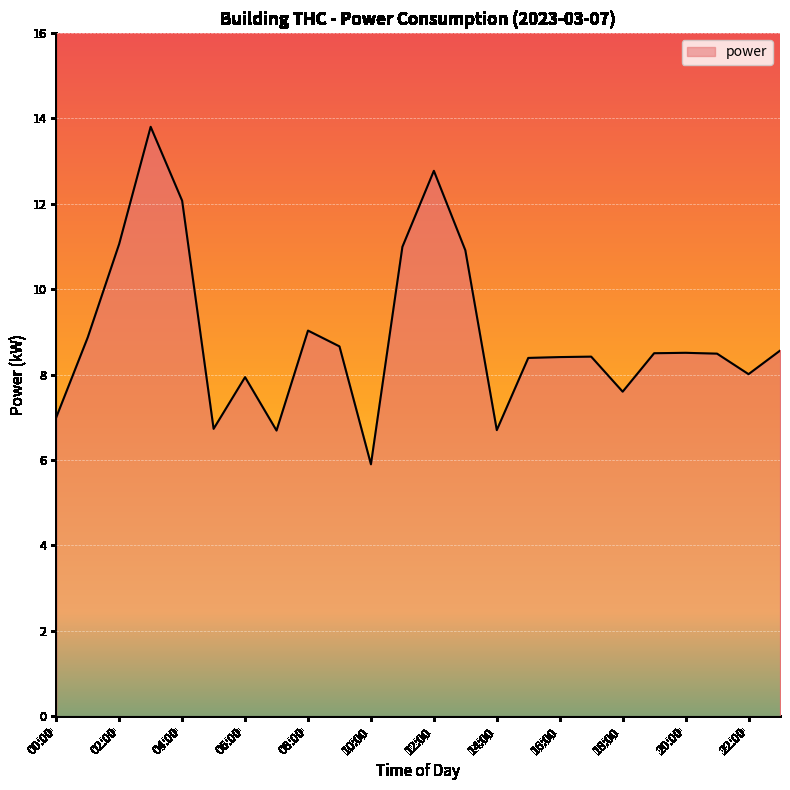

How many lines are shown in the chart?

1